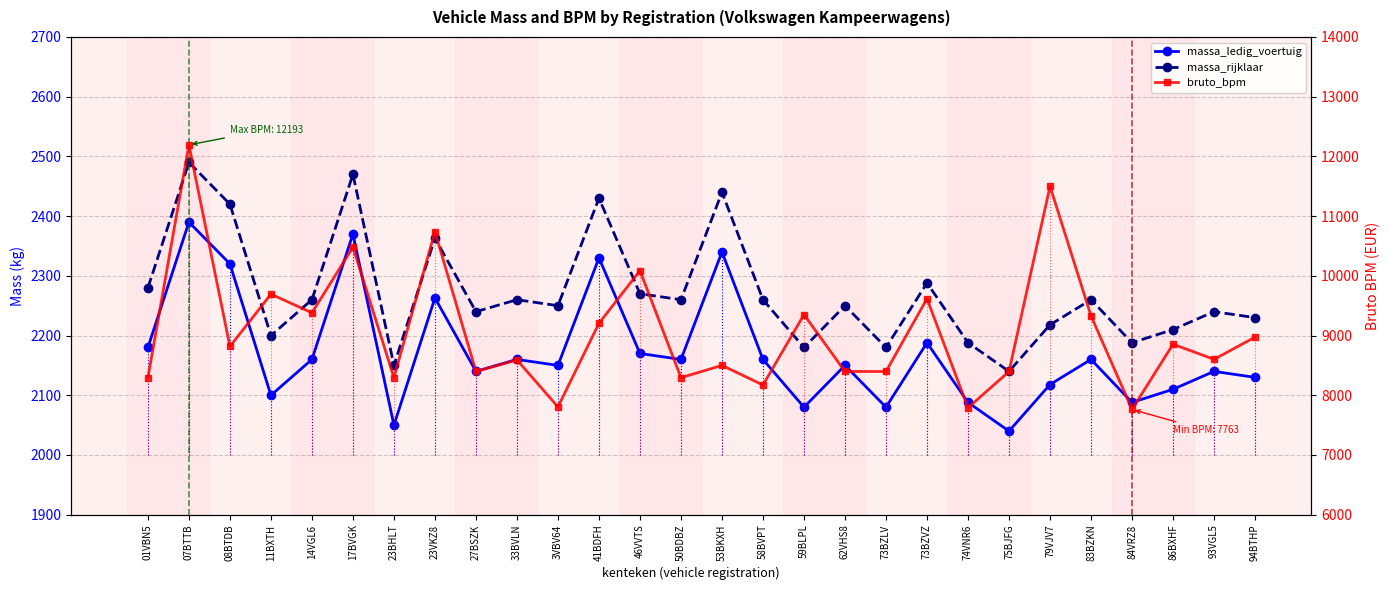

What is the label of the 1st point from the left?

01VBN5